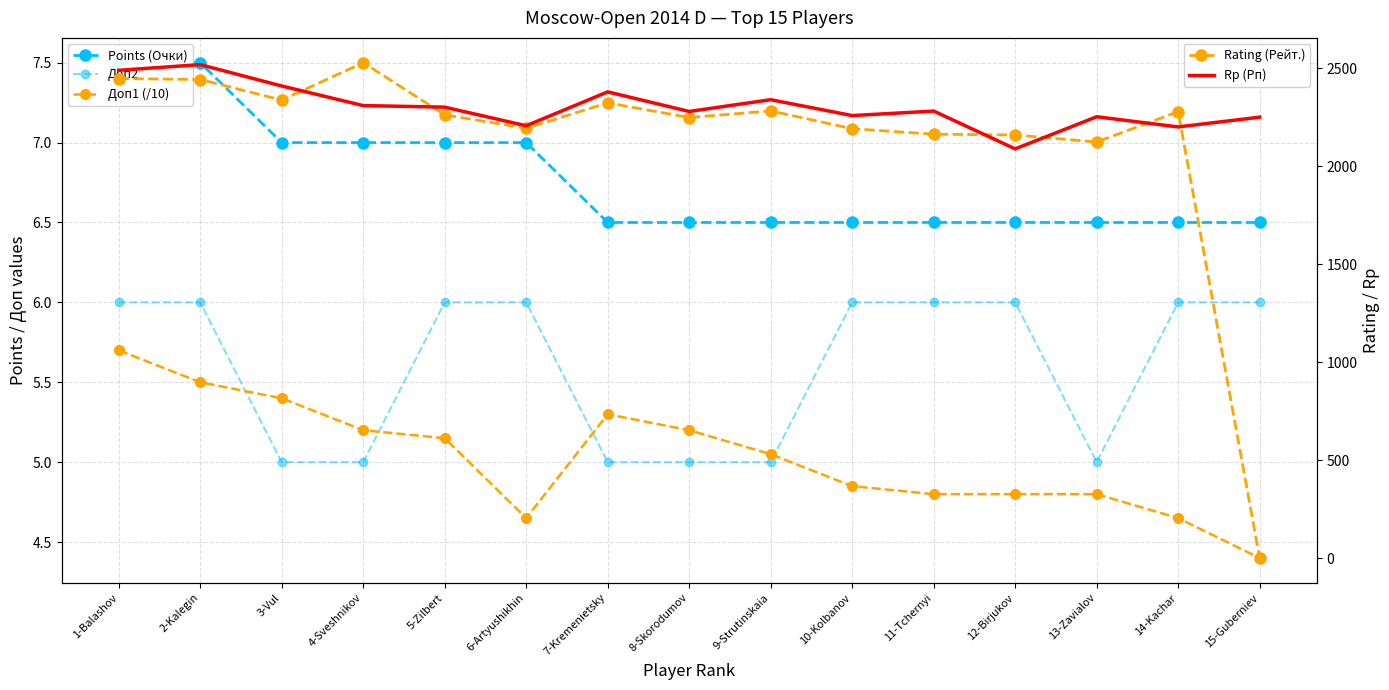

Where is the first local minimum for Rating (Рейт.)?

3-Vul